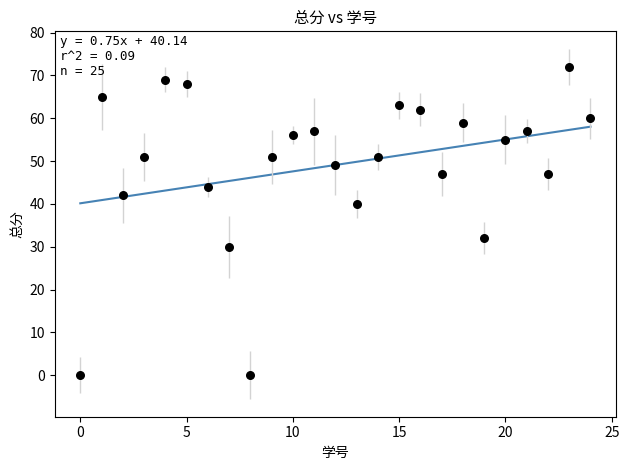

What is the range of Y values (max minus min)?

72